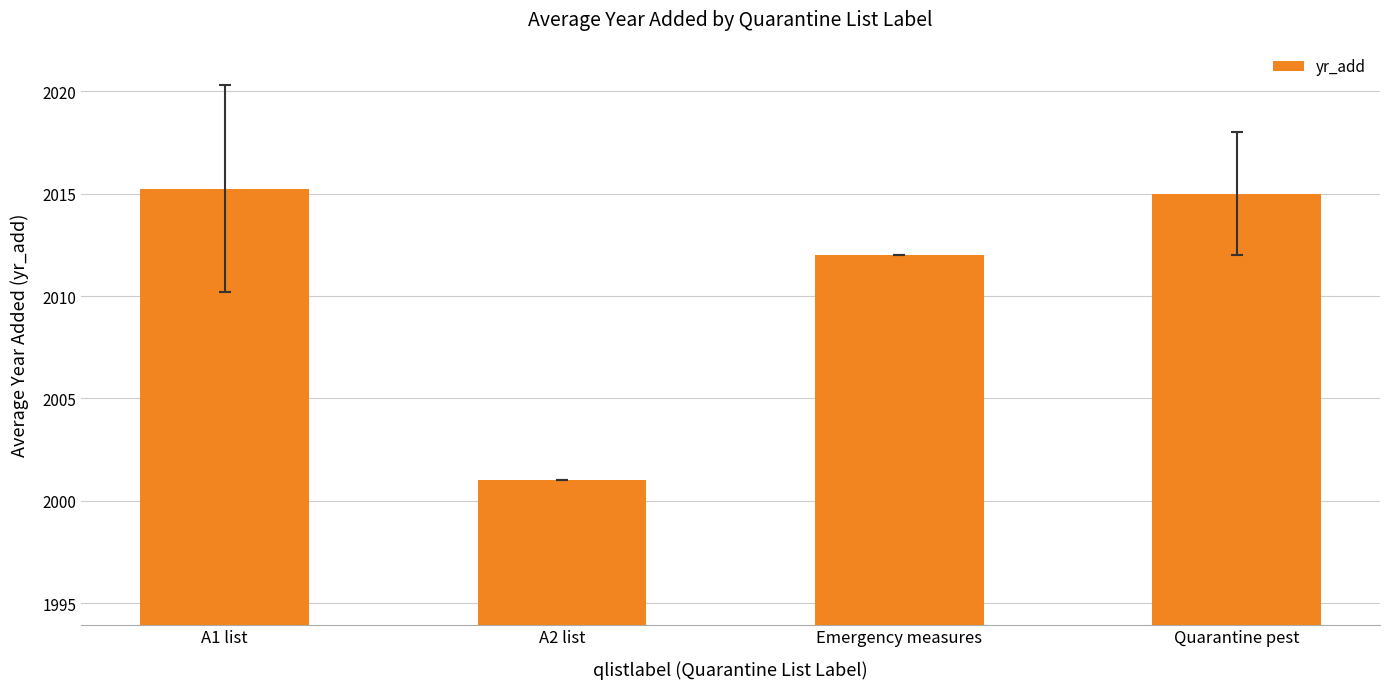

Which label corresponds to the largest value in the chart?

A1 list